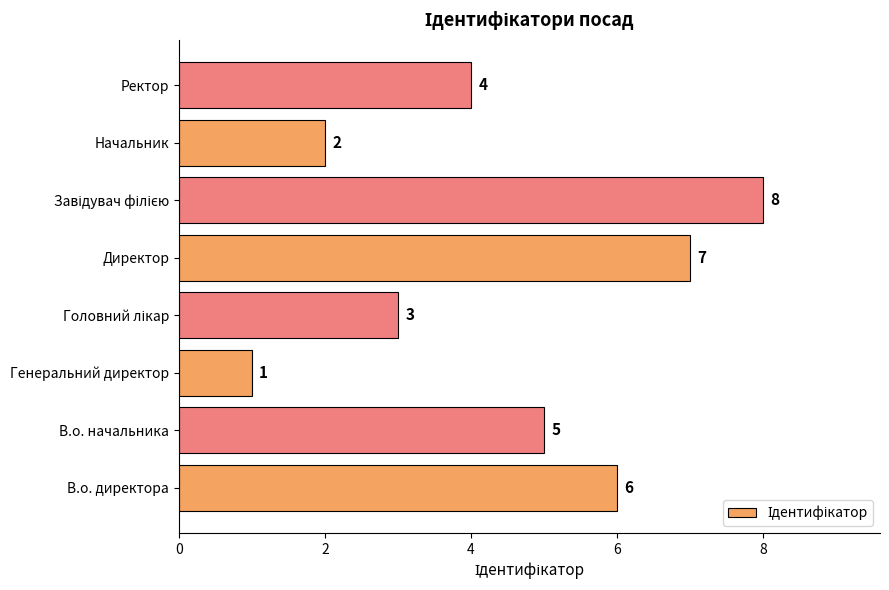

Does the chart contain stacked bars?

No